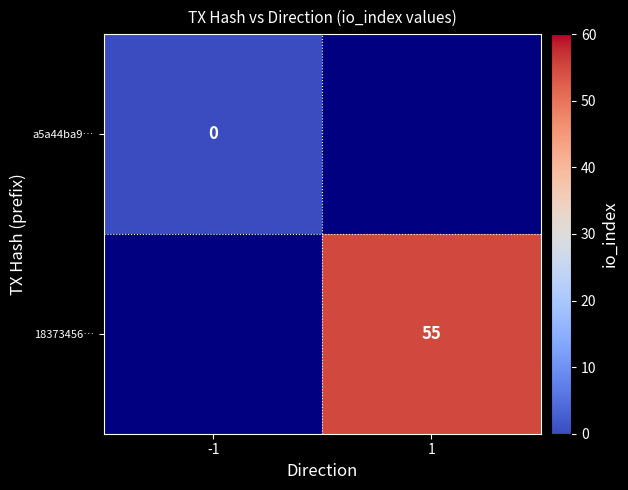

The 18373456… series shows 74 at 1. True or false?

False